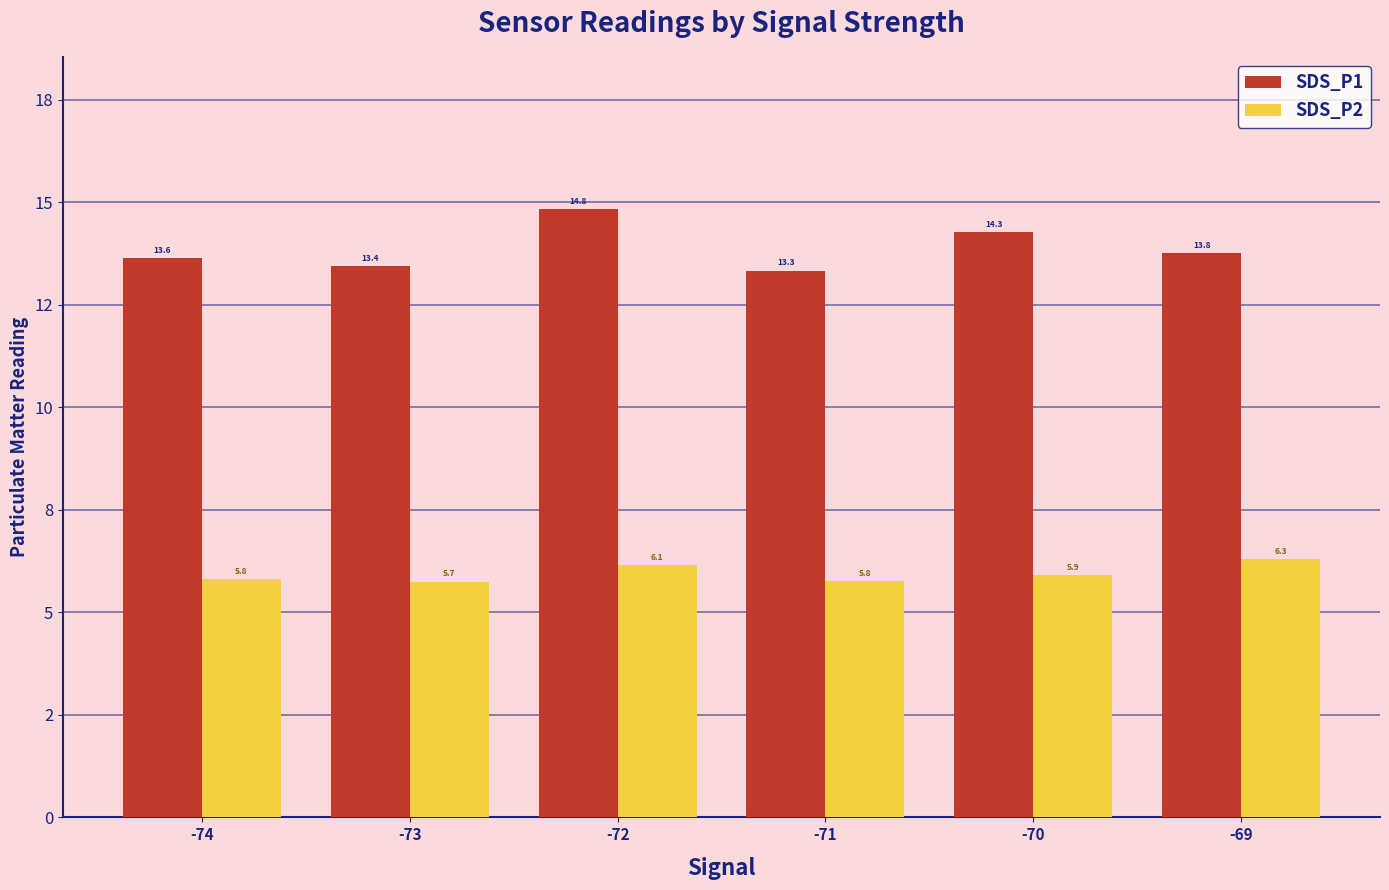

What is the difference between the highest and lowest values at -74?

7.8